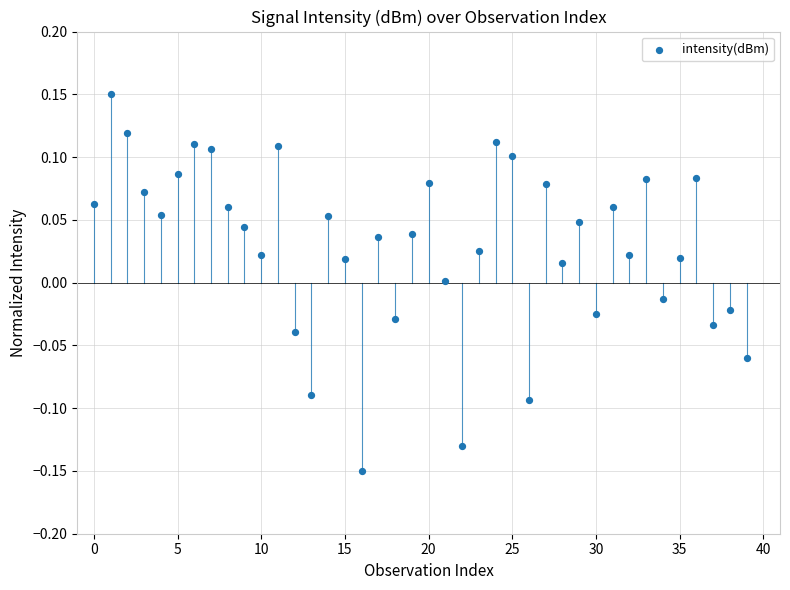

What is the range of Y values (max minus min)?

0.3